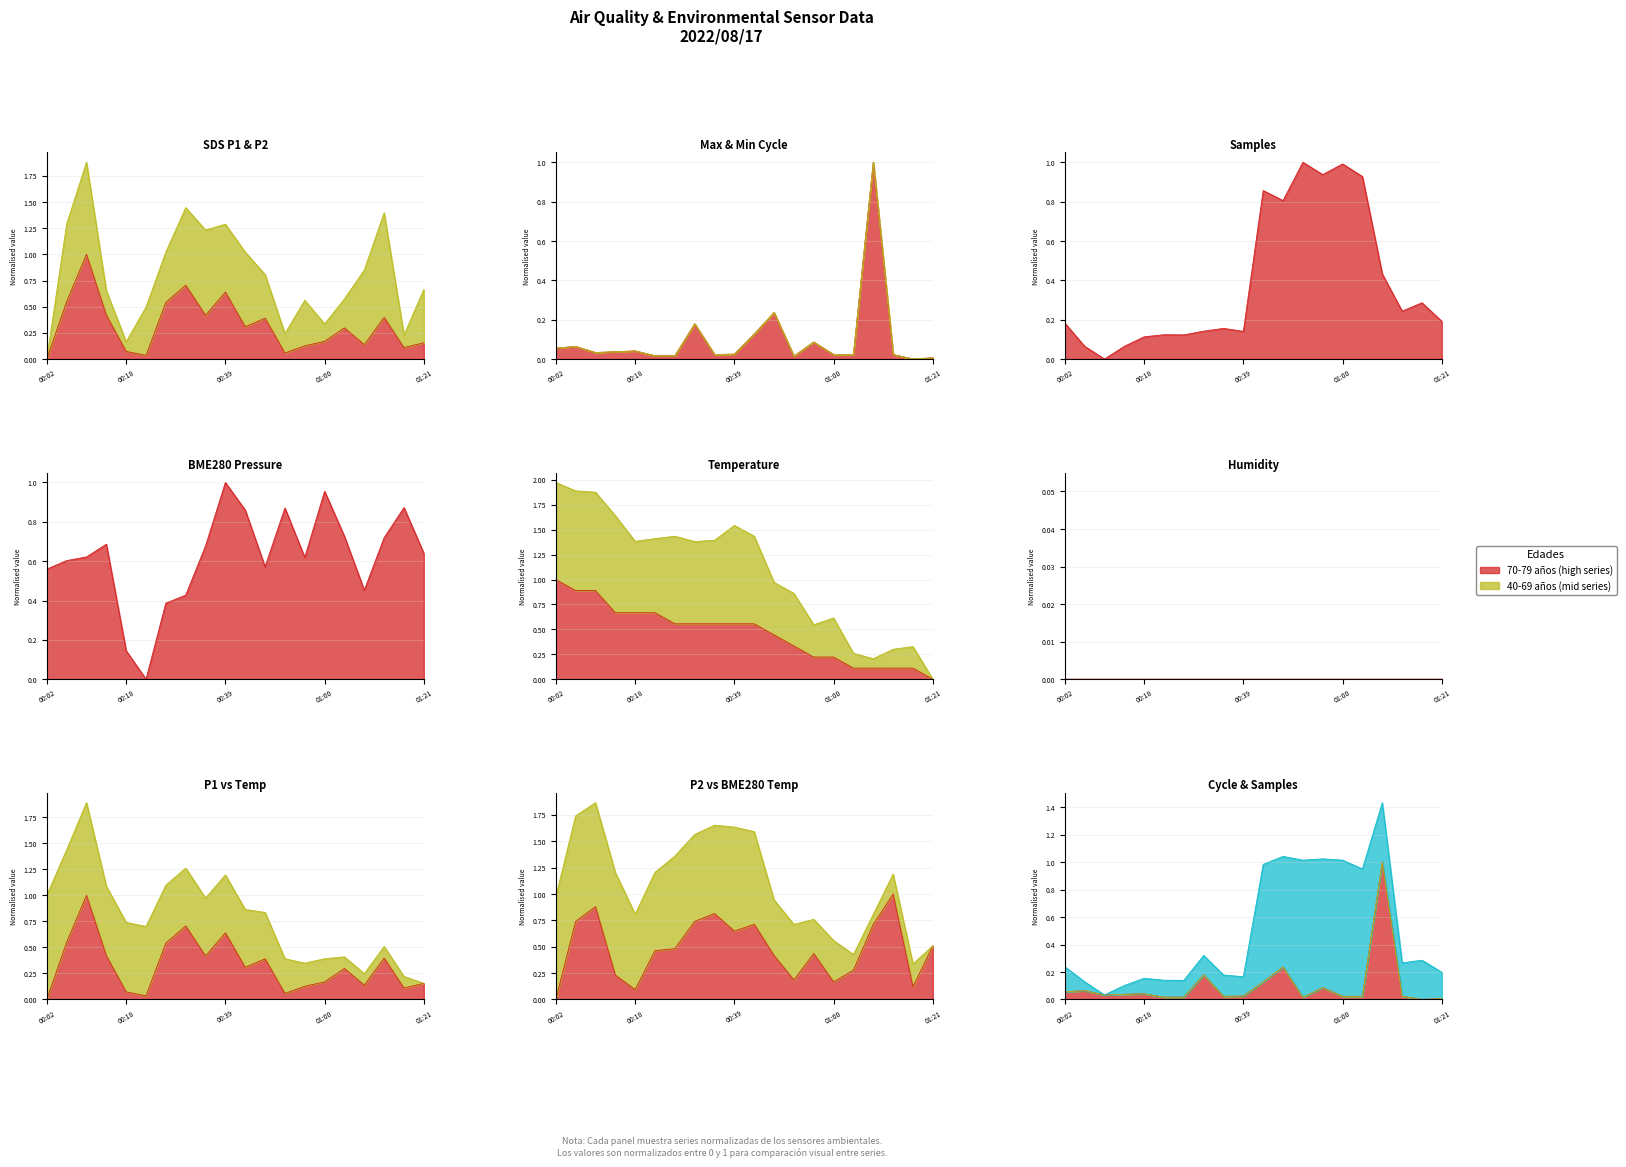

What is the label of the 12th point from the left?

00:47